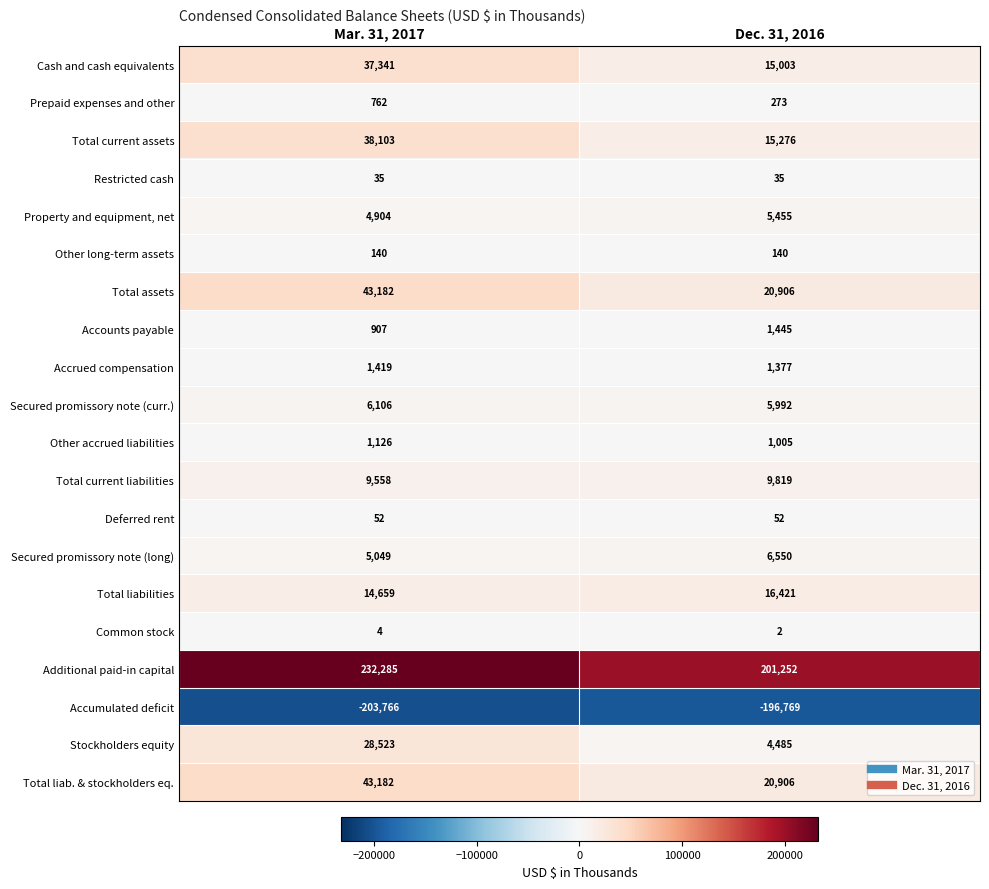

The value of Total liabilities at Dec. 31, 2016 is 7940. True or false?

False